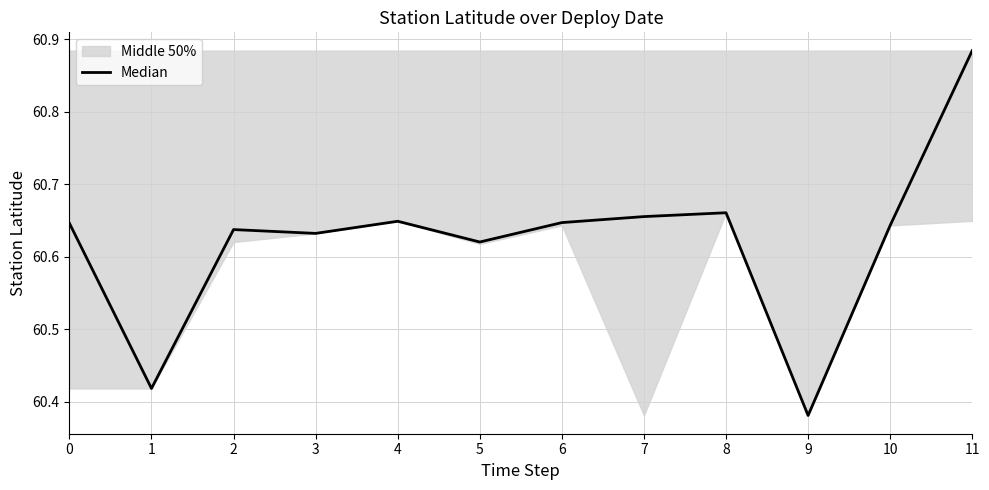

Read the value at 4.

60.6